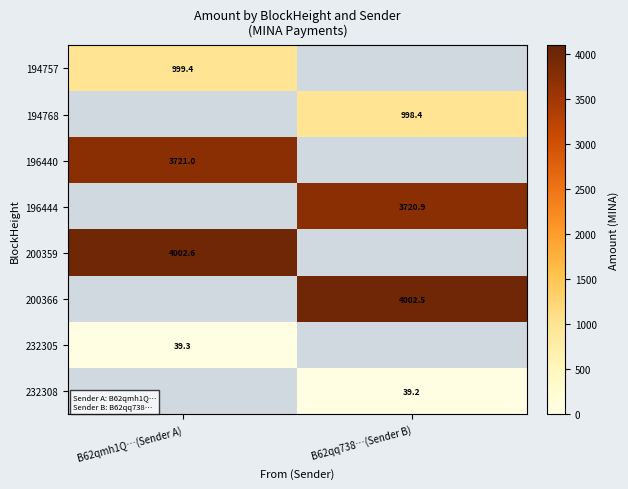

The 194757 series shows 999.4 at B62qmh1Q…(Sender A). True or false?

True